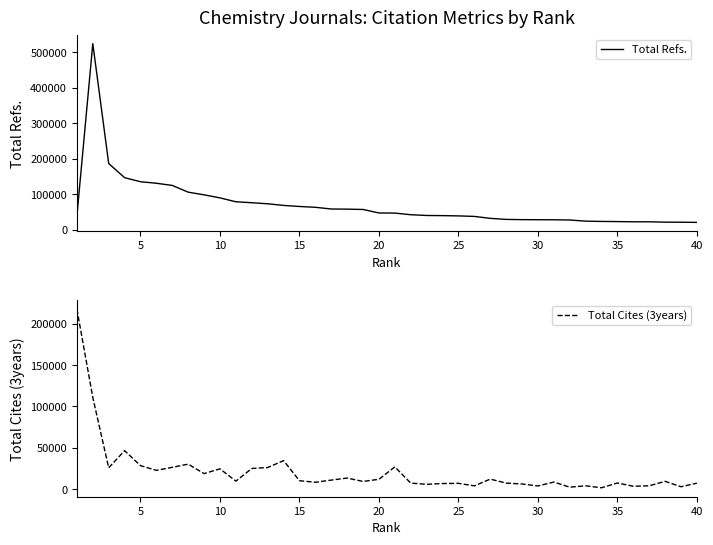

Rank the series by their average value, from highest to lowest.

Total Refs., Total Cites (3years)